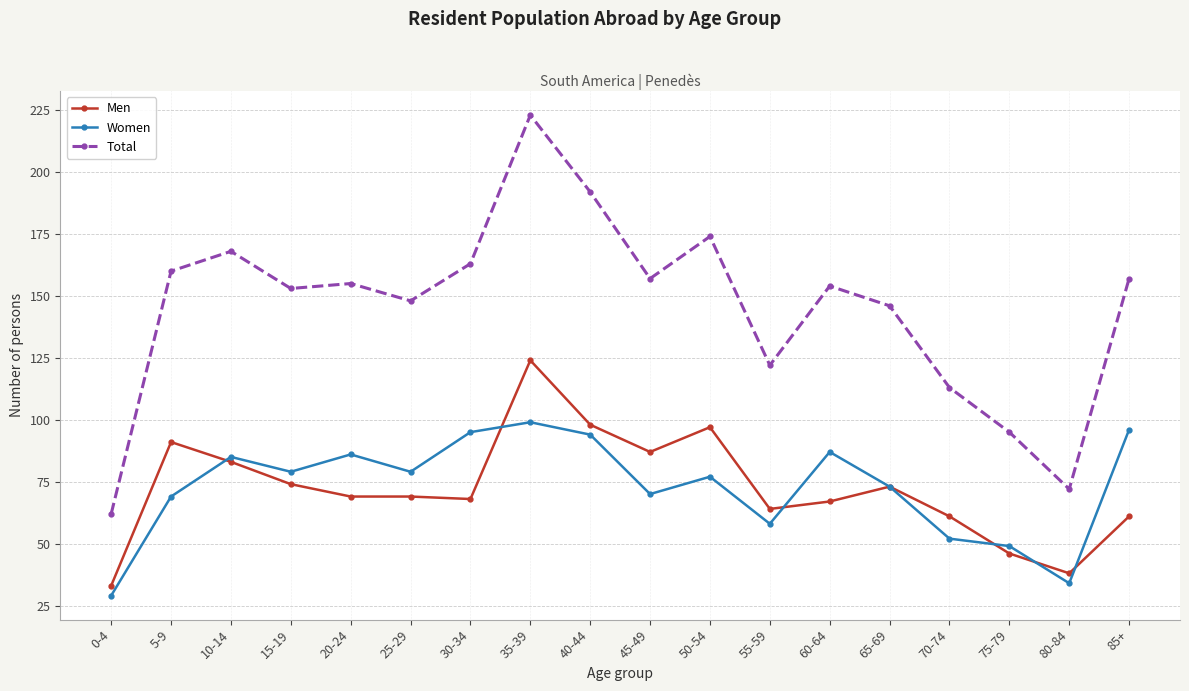

Rank the series at 80-84 from lowest to highest value.

Women, Men, Total